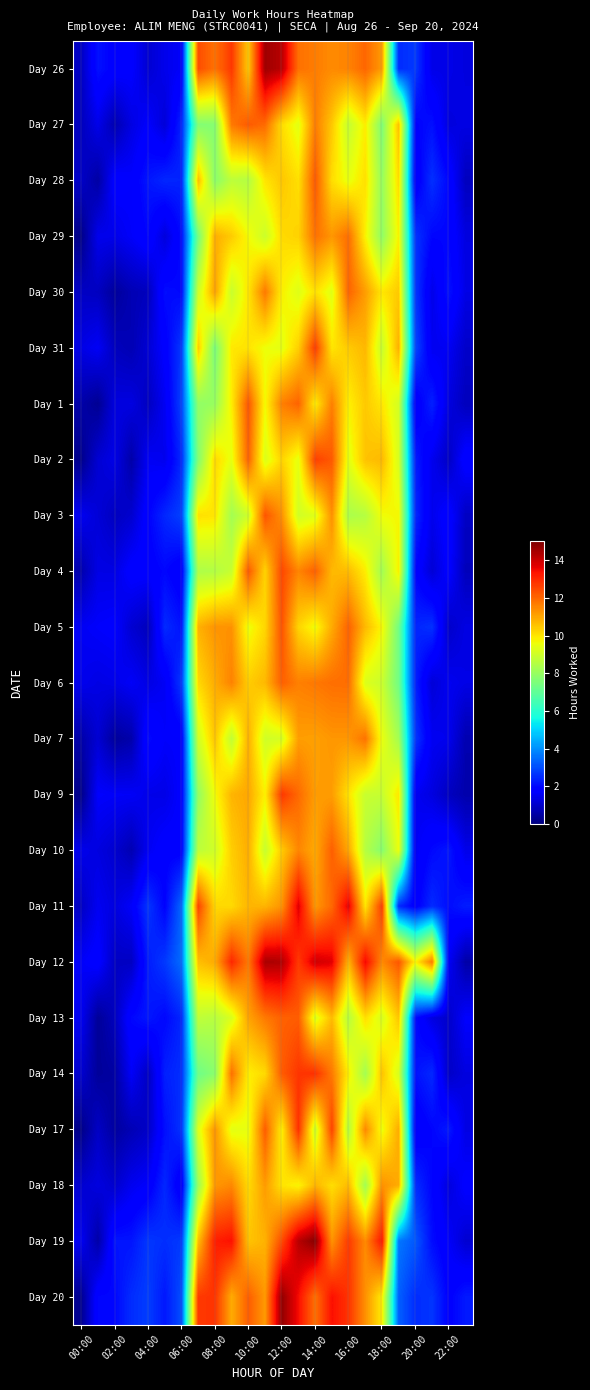

At which category is the sum across all series the highest?

12:00